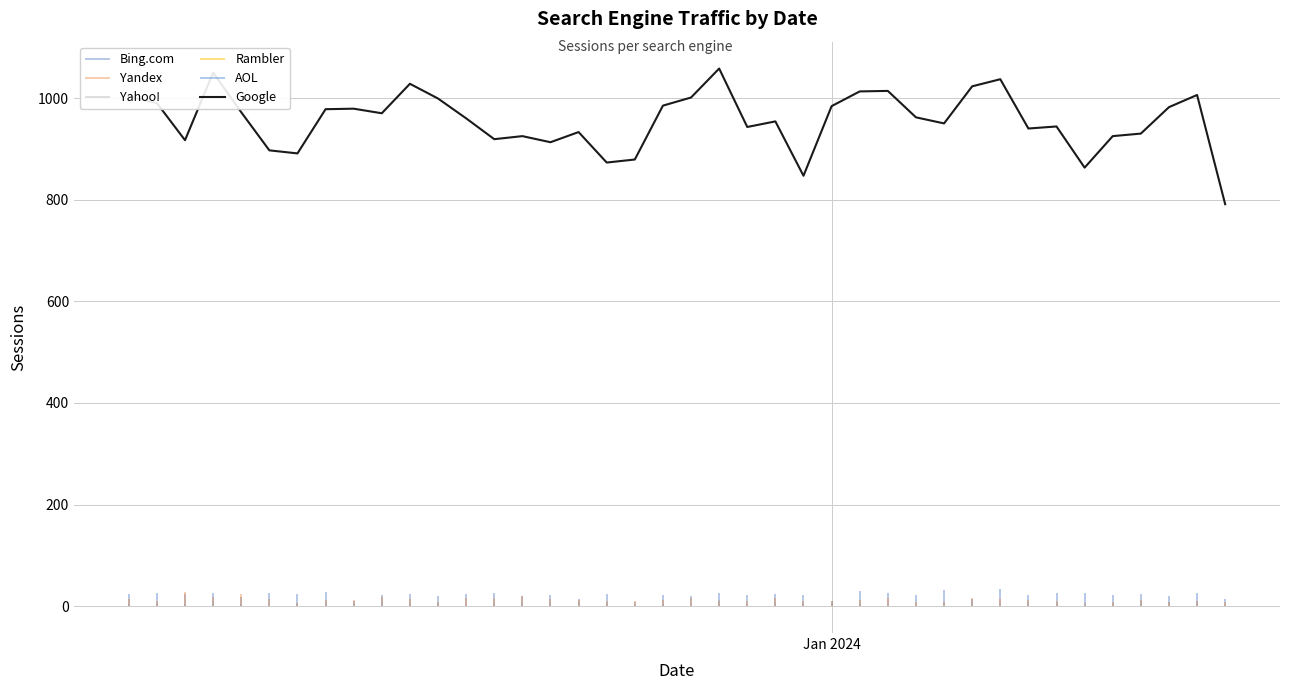

Count the number of values greater than 962.

19